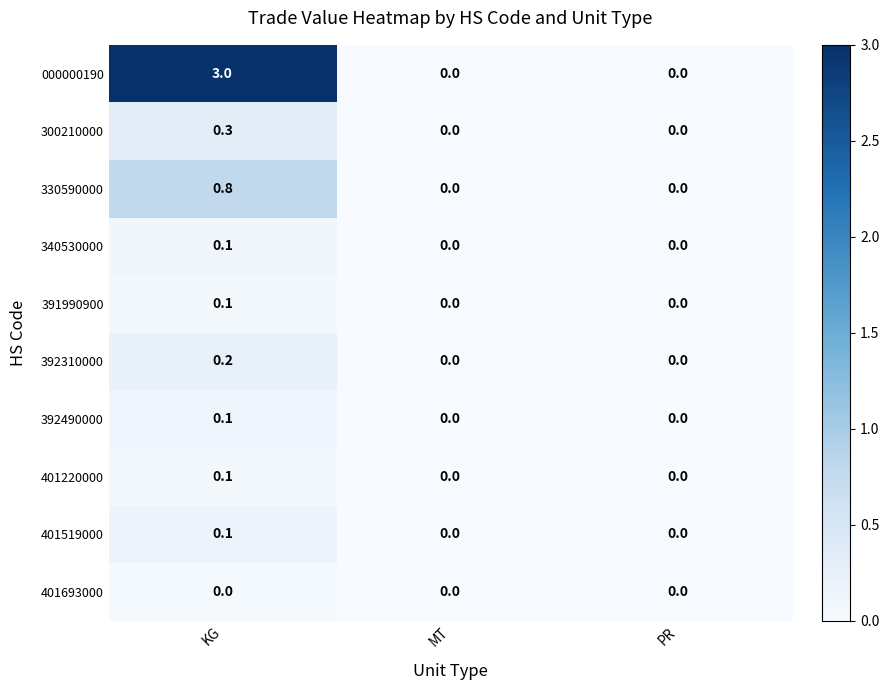

What is the difference between the 000000190 values at KG and MT?

3.0